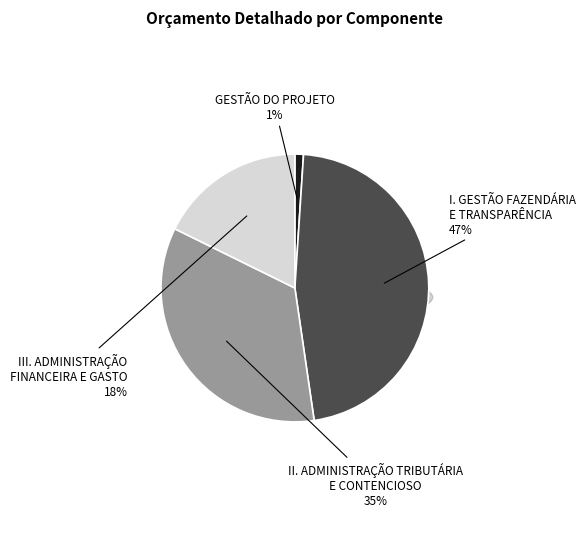

To the nearest percent, what is the difference between the largest and smallest slice percentages?

46%